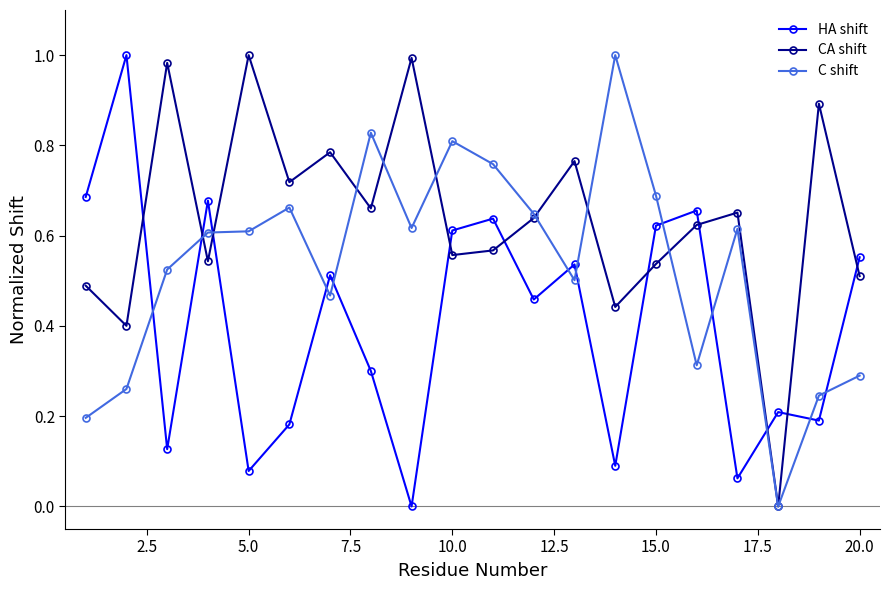

Count the number of data series in this chart.

3